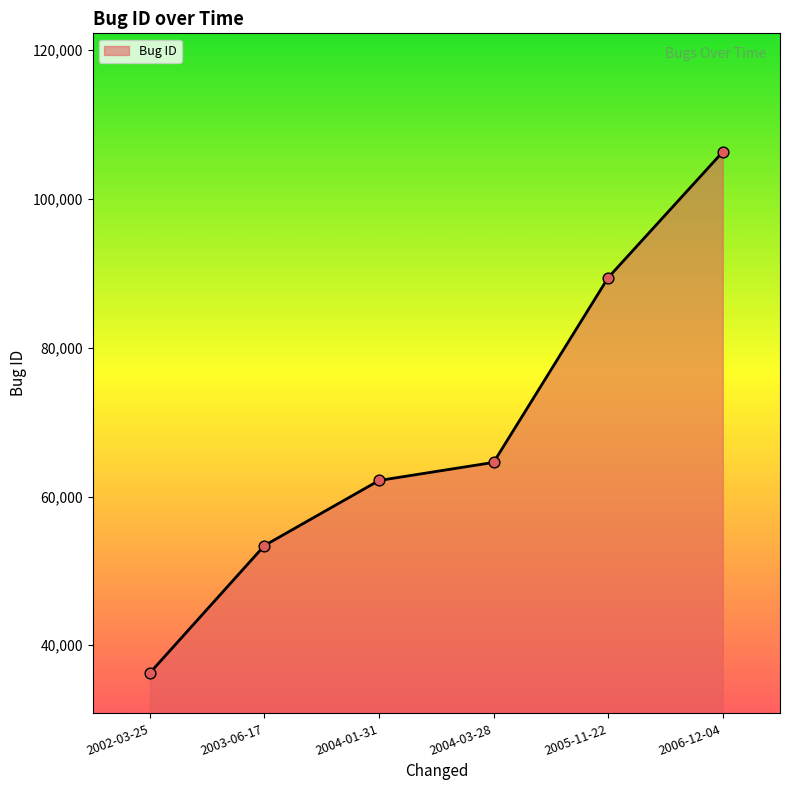

What is the change in value from 2003-06-17 to 2005-11-22?

+36013